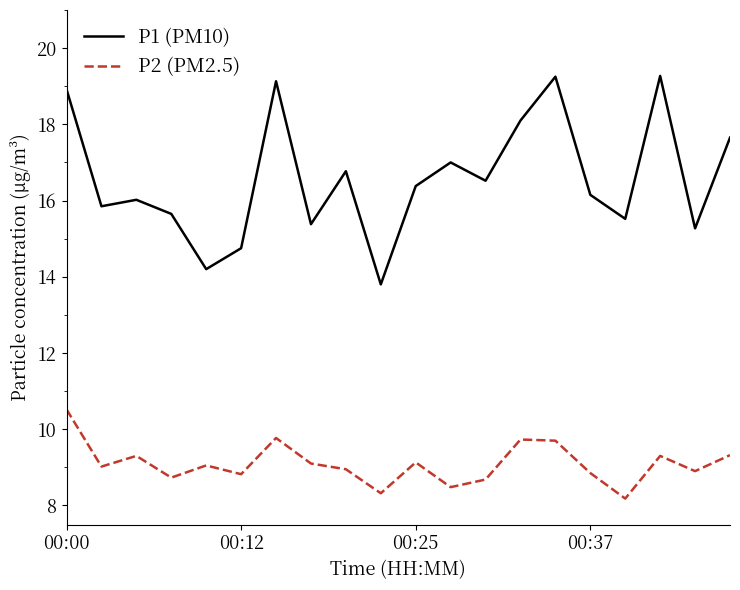

What is the smallest value displayed?

8.2